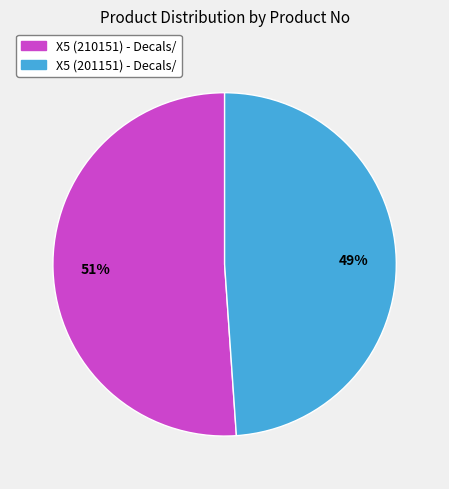

Rank the categories by value from highest to lowest.

X5 (210151) - Decals/, X5 (201151) - Decals/